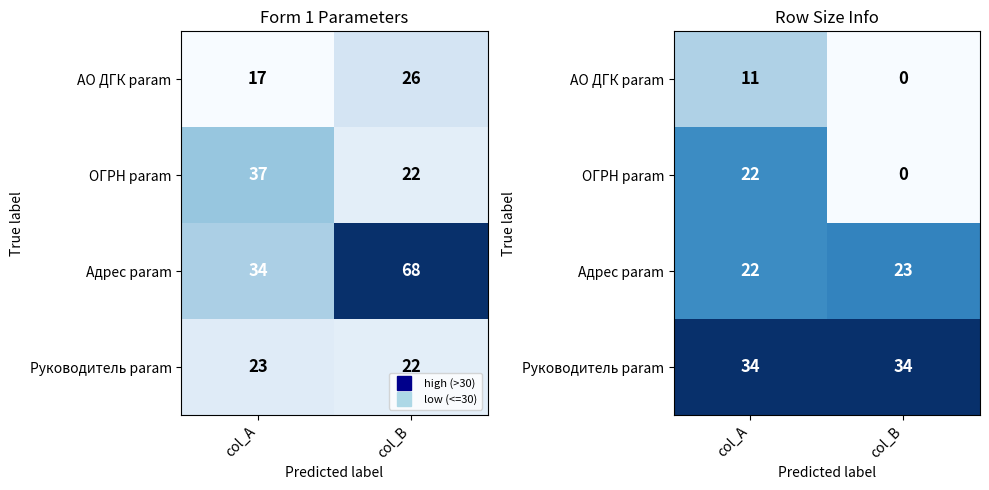

True or false: Адрес param has a value of 39 at col_A.

False